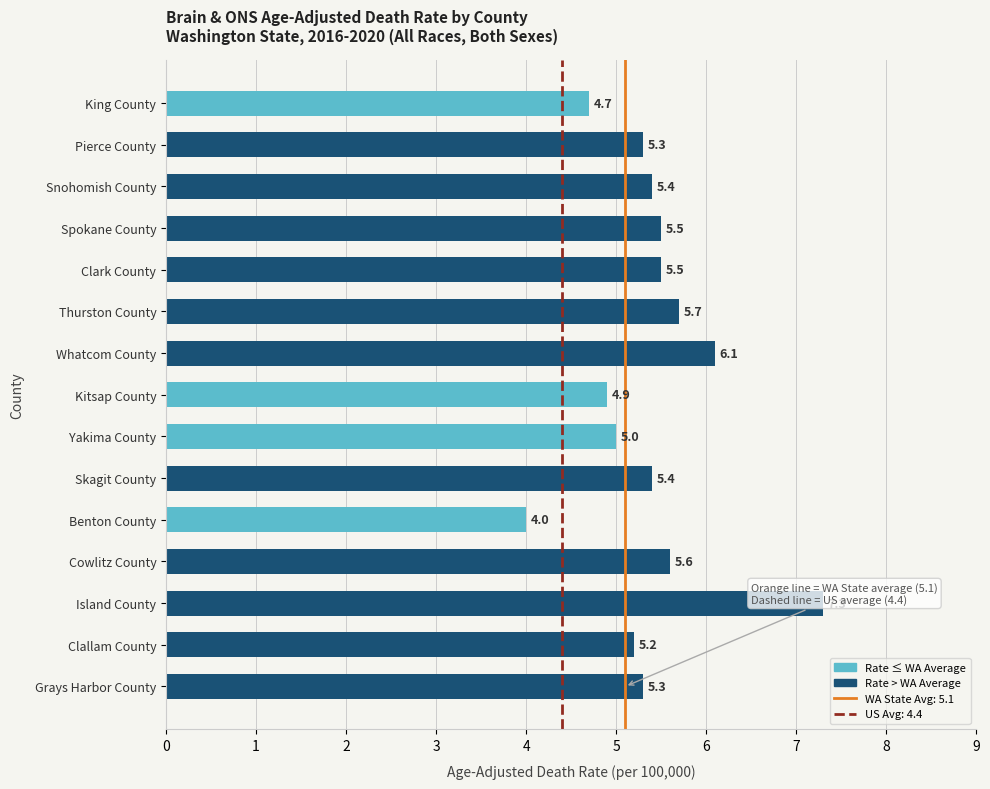

Reading bottom to top, list all the values displayed in this chart.

Grays Harbor County=5.3	Clallam County=5.2	Island County=7.3	Cowlitz County=5.6	Benton County=4.0	Skagit County=5.4	Yakima County=5.0	Kitsap County=4.9	Whatcom County=6.1	Thurston County=5.7	Clark County=5.5	Spokane County=5.5	Snohomish County=5.4	Pierce County=5.3	King County=4.7